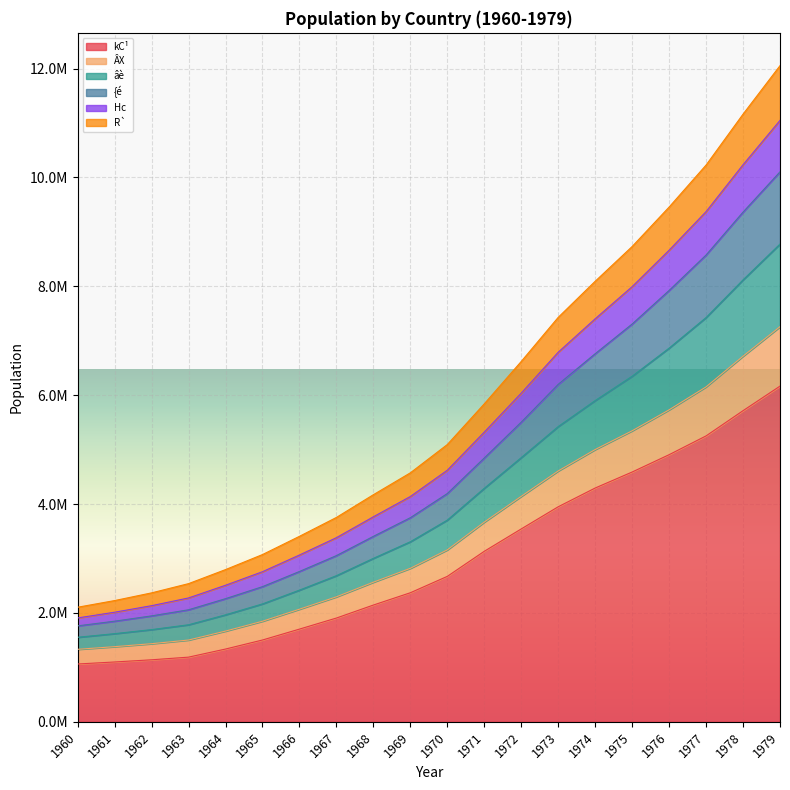

True or false: kC¹ and Hc cross at least once.

False